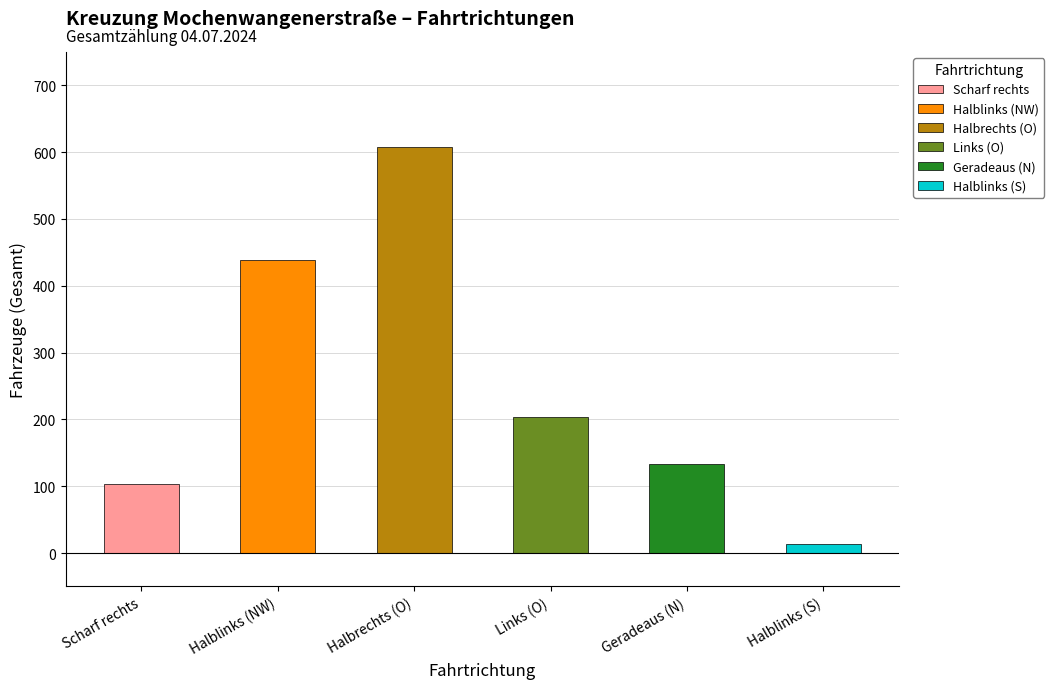

What is the ratio of the value at Halbrechts (O) to the value at Halblinks (NW)?

1.4